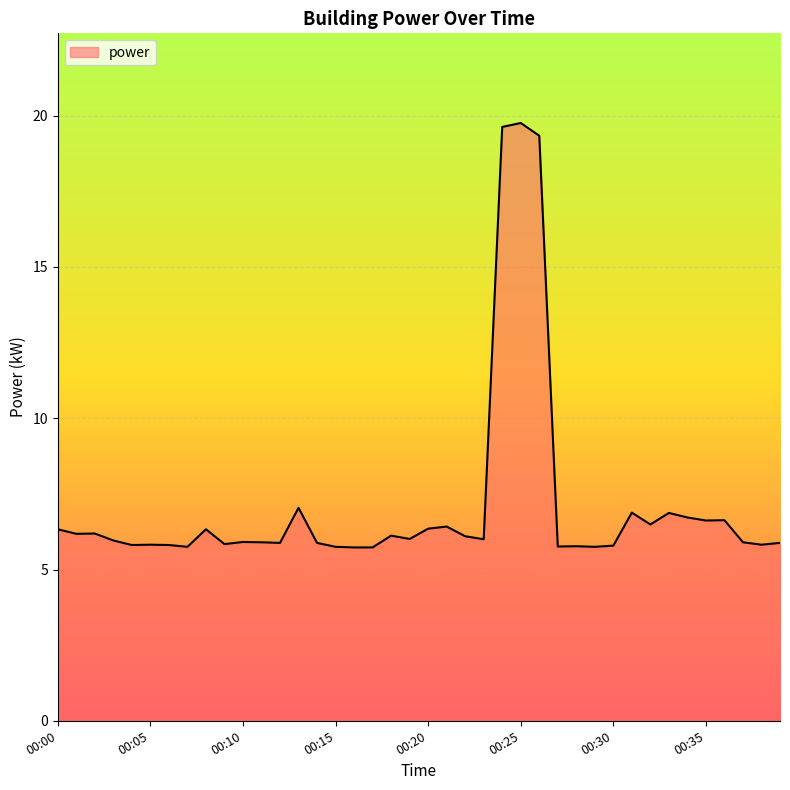

What is the difference between the maximum and minimum values?

14.0